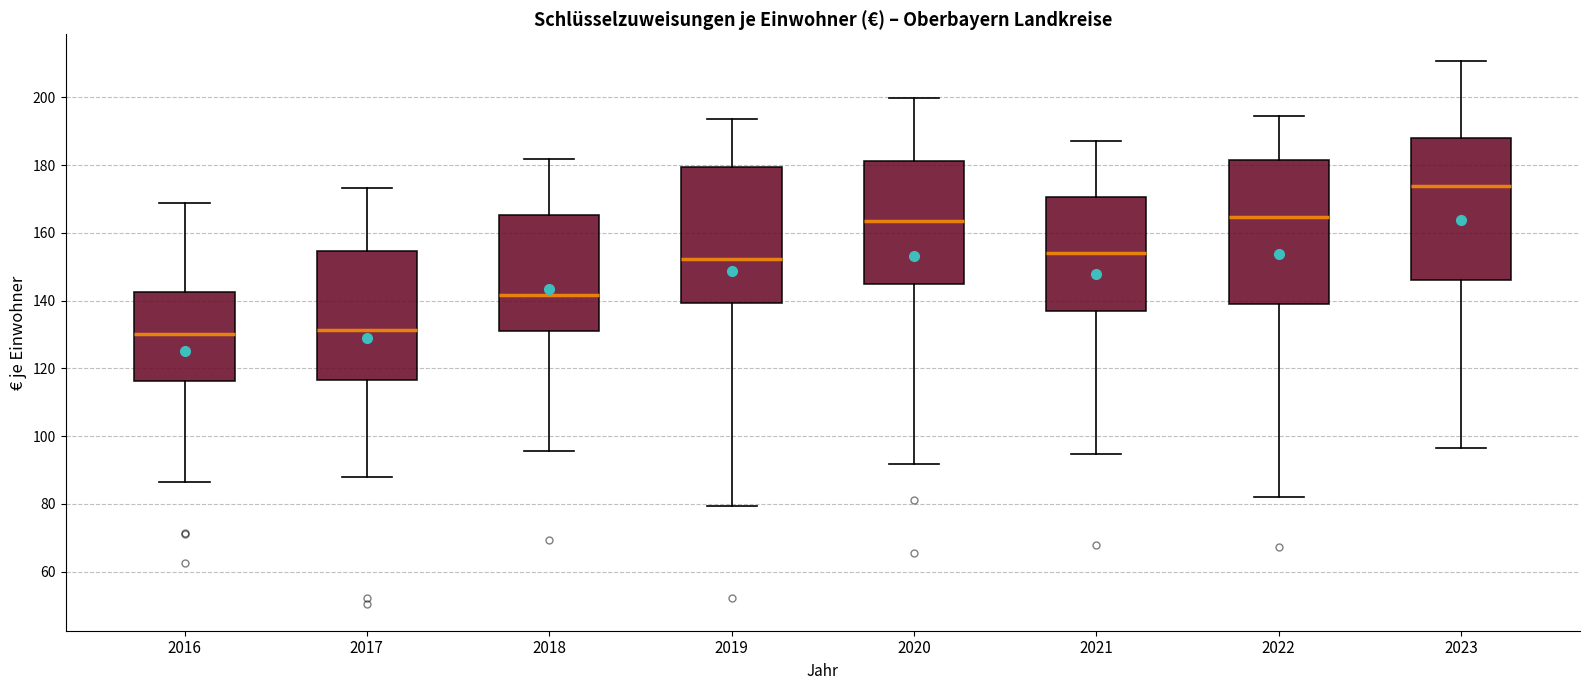

Where does the upper whisker of the box at x = 2016 end on the y-axis? The values are not printed on the chart, so give them approximately, as read against the axis.

168